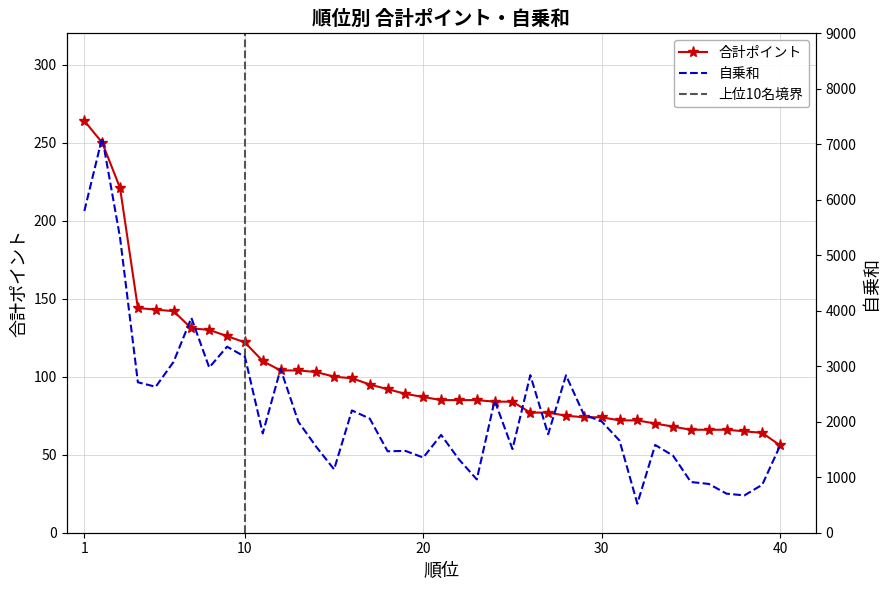

How many data points in 自乗和 are less than 1790?

20